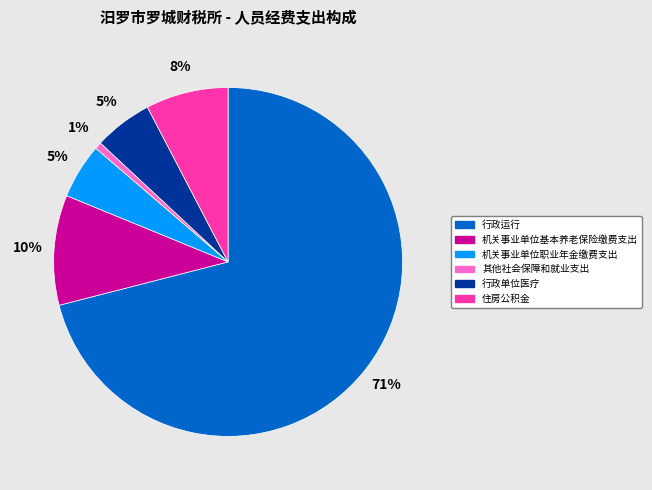

To the nearest percent, what percentage of the pie is 住房公积金?

8%